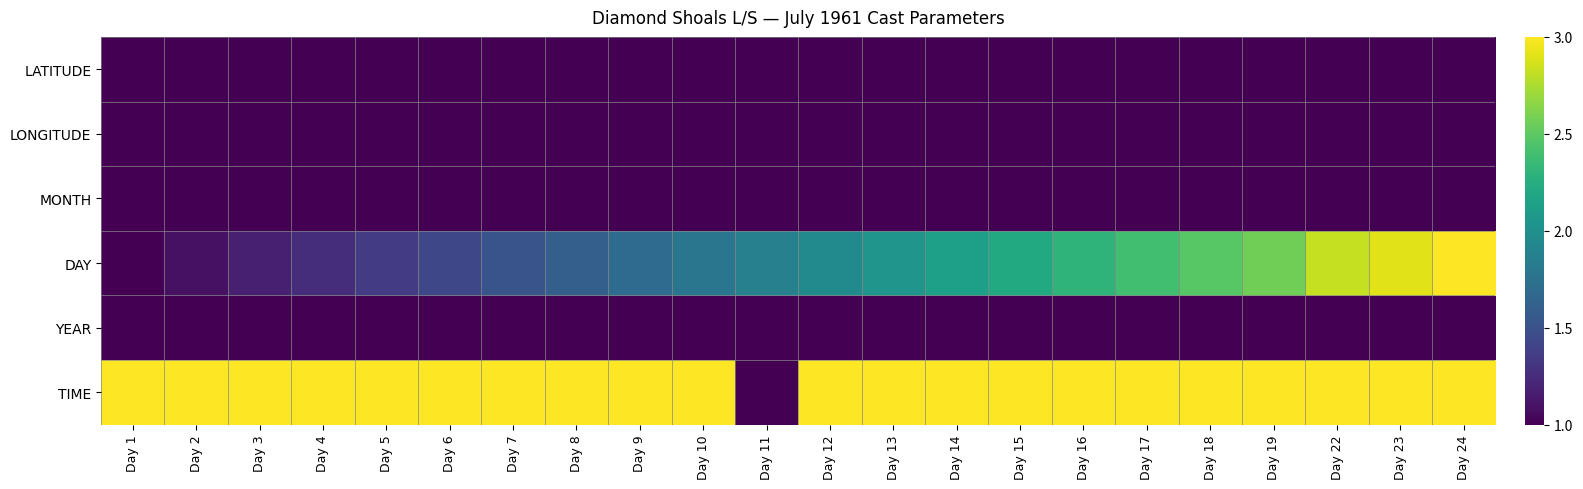

Reading right to left, extract all data points from this chart.

LATITUDE: Day 24=1.0	Day 23=1.0	Day 22=1.0	Day 19=1.0	Day 18=1.0	Day 17=1.0	Day 16=1.0	Day 15=1.0	Day 14=1.0	Day 13=1.0	Day 12=1.0	Day 11=1.0	Day 10=1.0	Day 9=1.0	Day 8=1.0	Day 7=1.0	Day 6=1.0	Day 5=1.0	Day 4=1.0	Day 3=1.0	Day 2=1.0	Day 1=1.0
LONGITUDE: Day 24=1.0	Day 23=1.0	Day 22=1.0	Day 19=1.0	Day 18=1.0	Day 17=1.0	Day 16=1.0	Day 15=1.0	Day 14=1.0	Day 13=1.0	Day 12=1.0	Day 11=1.0	Day 10=1.0	Day 9=1.0	Day 8=1.0	Day 7=1.0	Day 6=1.0	Day 5=1.0	Day 4=1.0	Day 3=1.0	Day 2=1.0	Day 1=1.0
MONTH: Day 24=1.0	Day 23=1.0	Day 22=1.0	Day 19=1.0	Day 18=1.0	Day 17=1.0	Day 16=1.0	Day 15=1.0	Day 14=1.0	Day 13=1.0	Day 12=1.0	Day 11=1.0	Day 10=1.0	Day 9=1.0	Day 8=1.0	Day 7=1.0	Day 6=1.0	Day 5=1.0	Day 4=1.0	Day 3=1.0	Day 2=1.0	Day 1=1.0
DAY: Day 24=3.0	Day 23=2.9	Day 22=2.8	Day 19=2.6	Day 18=2.5	Day 17=2.4	Day 16=2.3	Day 15=2.2	Day 14=2.1	Day 13=2.0	Day 12=2.0	Day 11=1.9	Day 10=1.8	Day 9=1.7	Day 8=1.6	Day 7=1.5	Day 6=1.4	Day 5=1.3	Day 4=1.3	Day 3=1.2	Day 2=1.1	Day 1=1.0
YEAR: Day 24=1.0	Day 23=1.0	Day 22=1.0	Day 19=1.0	Day 18=1.0	Day 17=1.0	Day 16=1.0	Day 15=1.0	Day 14=1.0	Day 13=1.0	Day 12=1.0	Day 11=1.0	Day 10=1.0	Day 9=1.0	Day 8=1.0	Day 7=1.0	Day 6=1.0	Day 5=1.0	Day 4=1.0	Day 3=1.0	Day 2=1.0	Day 1=1.0
TIME: Day 24=3.0	Day 23=3.0	Day 22=3.0	Day 19=3.0	Day 18=3.0	Day 17=3.0	Day 16=3.0	Day 15=3.0	Day 14=3.0	Day 13=3.0	Day 12=3.0	Day 11=1.0	Day 10=3.0	Day 9=3.0	Day 8=3.0	Day 7=3.0	Day 6=3.0	Day 5=3.0	Day 4=3.0	Day 3=3.0	Day 2=3.0	Day 1=3.0